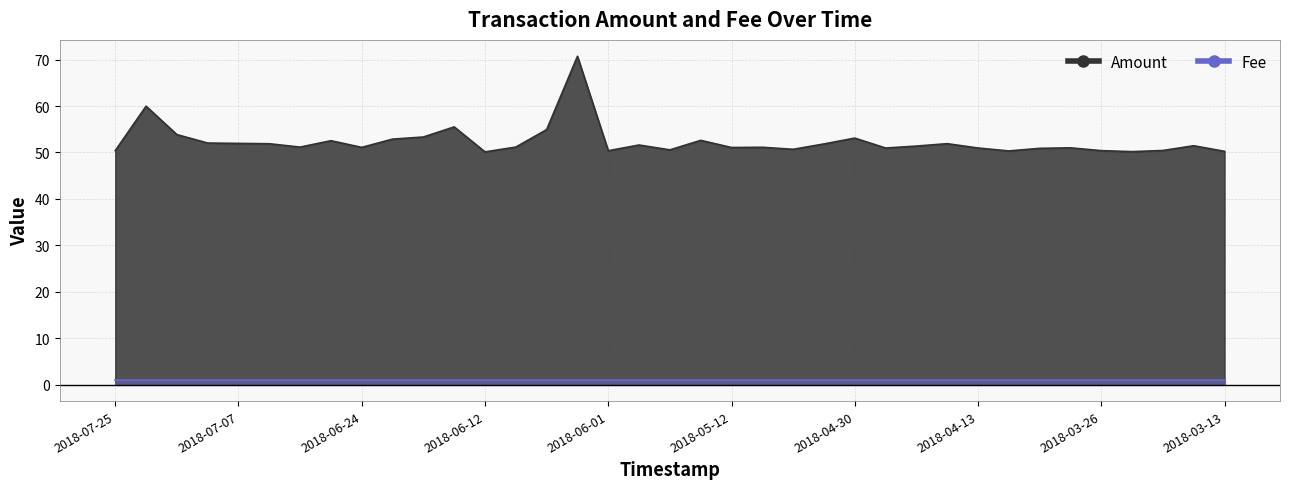

What is the maximum value shown in the chart?

70.7